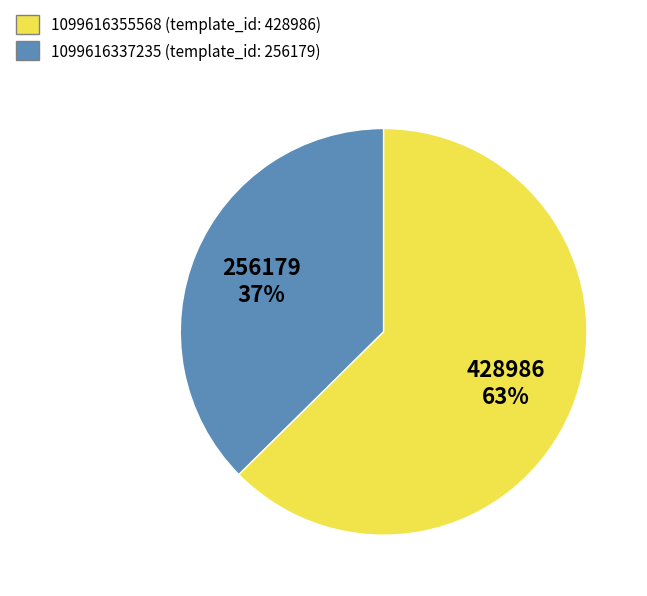

Does any single category account for the majority?

Yes